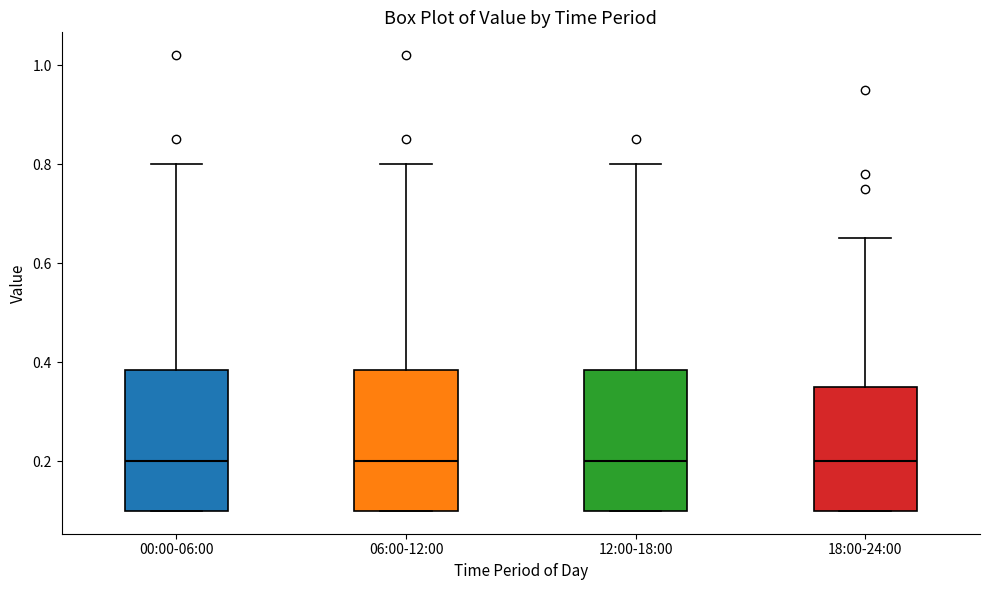

Where does the upper whisker of the box for 18:00-24:00 end on the y-axis? The values are not printed on the chart, so give them approximately, as read against the axis.

0.66